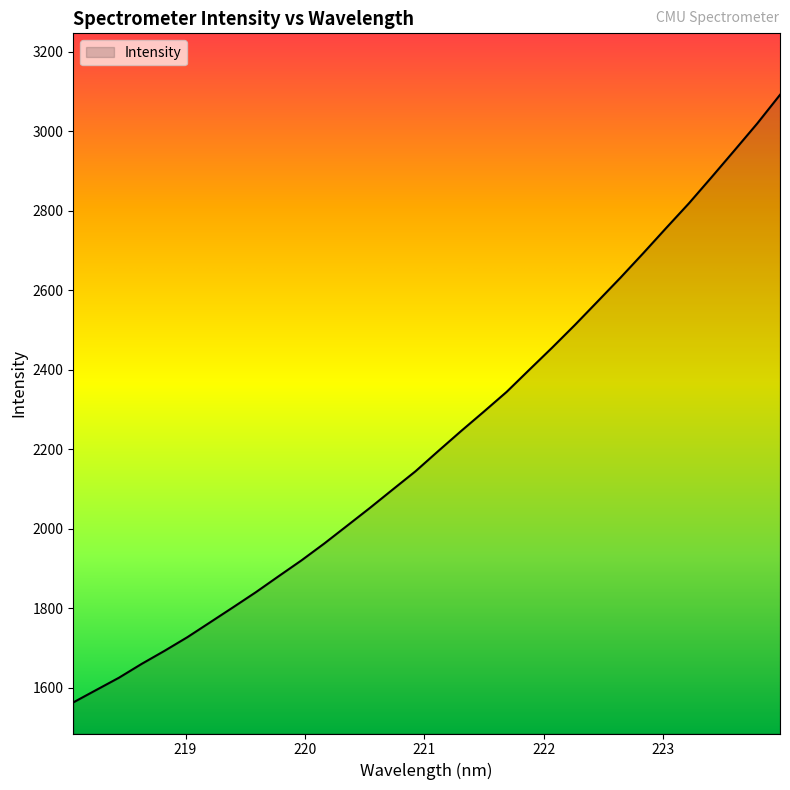

What is the maximum value shown in the chart?

3091.6